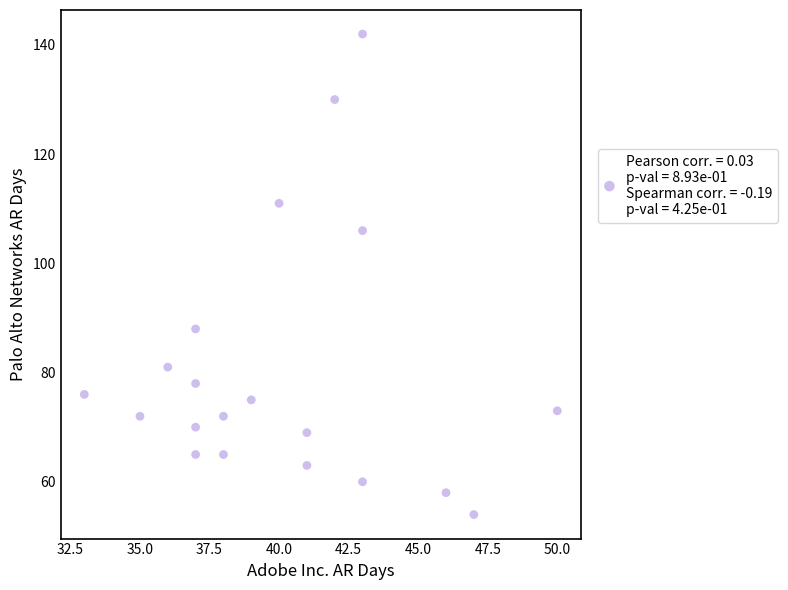

What Y value in the scatter plot is closest to 98?

106